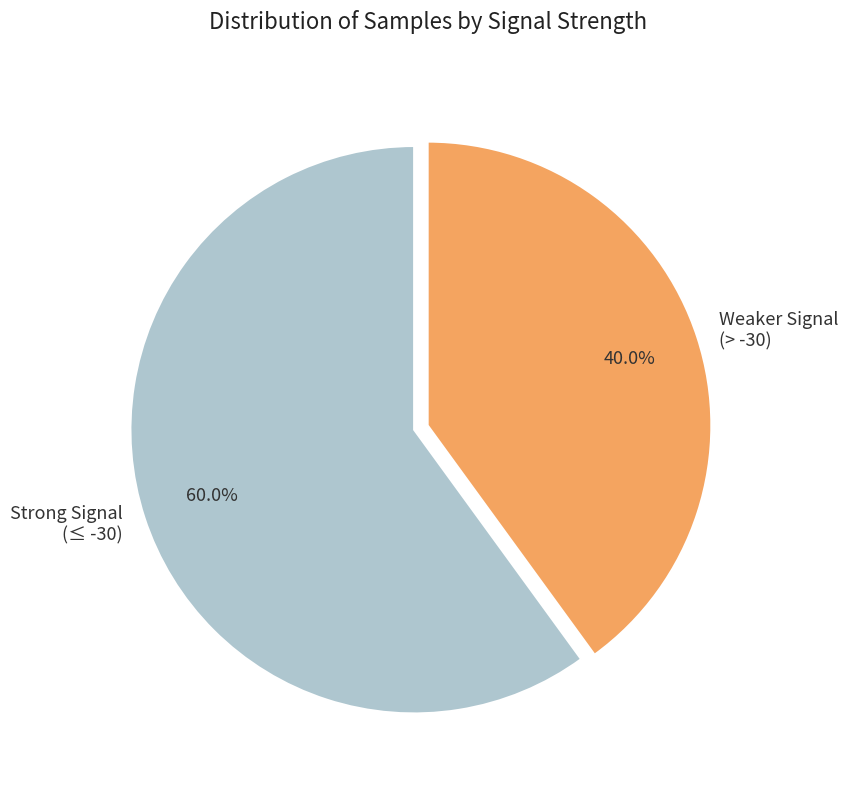

Does Strong Signal (≤ -30) represent more than half of the total?

Yes